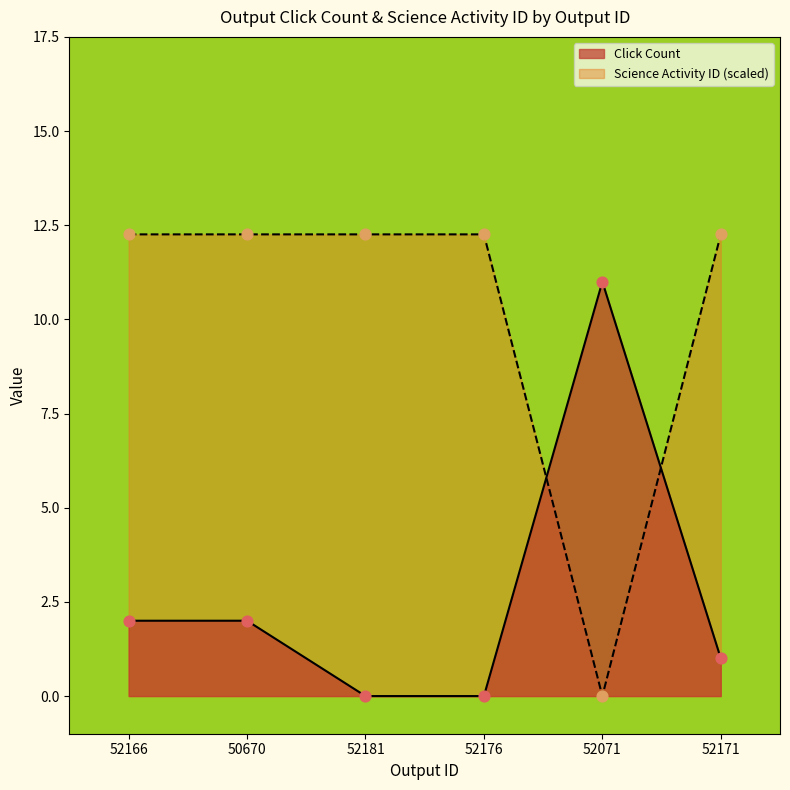

Which series contains the lowest Y value?

Click Count